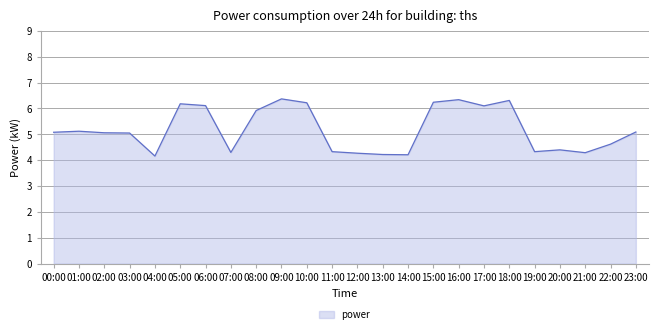

Count the number of categories in the chart.

24